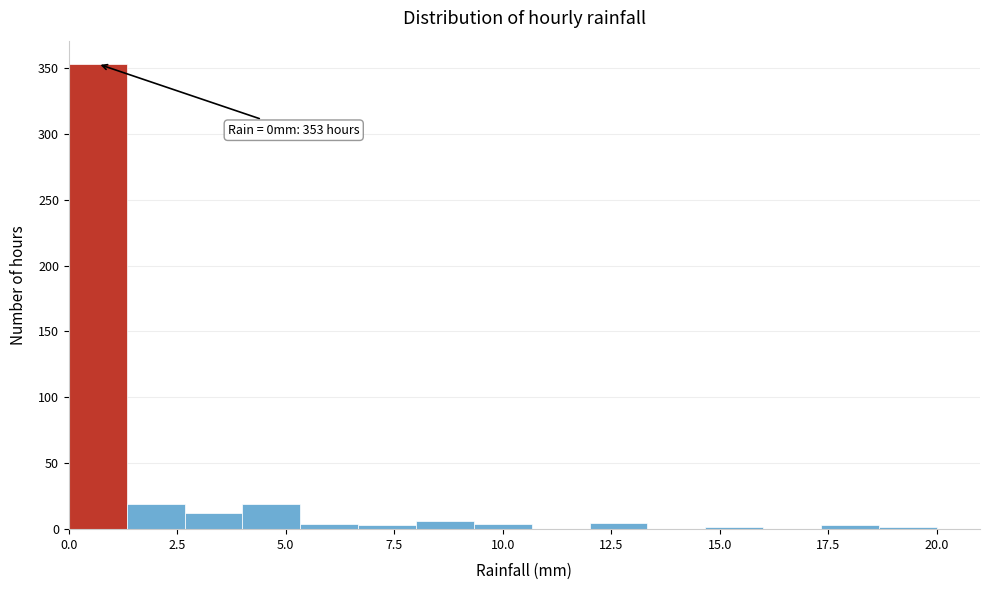

Read against the x-axis, roughly where is the centre of the tallest bar?

0.5